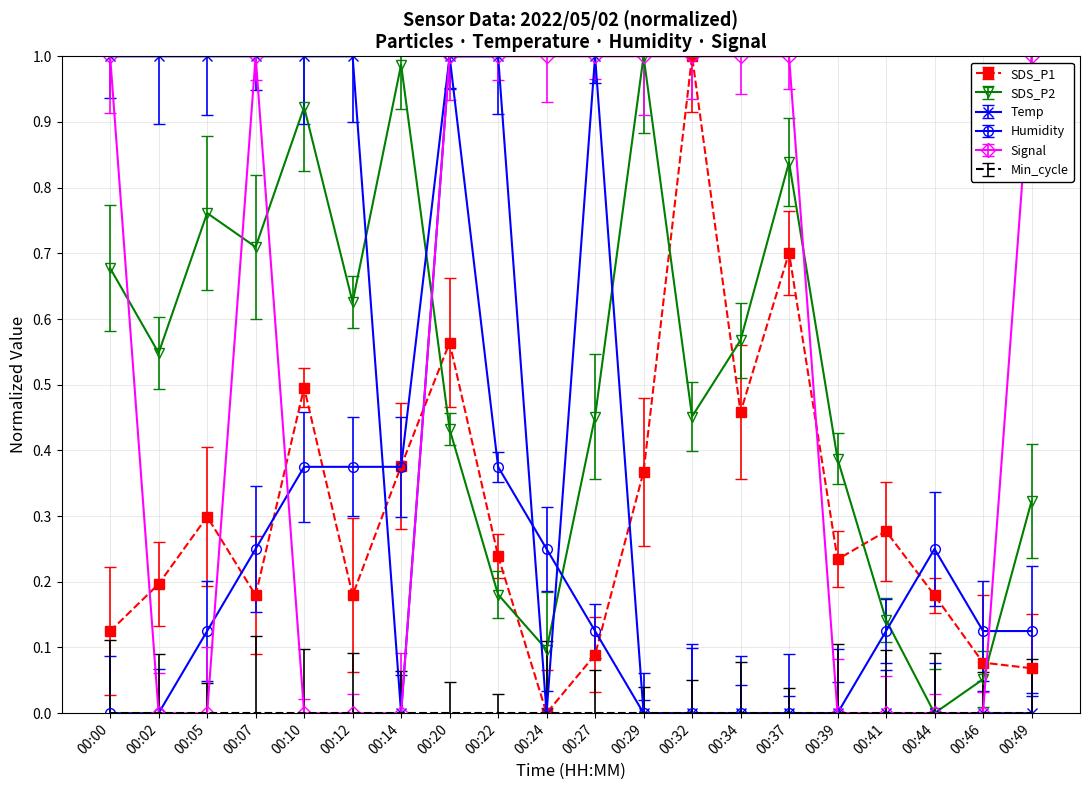

True or false: Humidity has more than 0 interior local peaks.

True